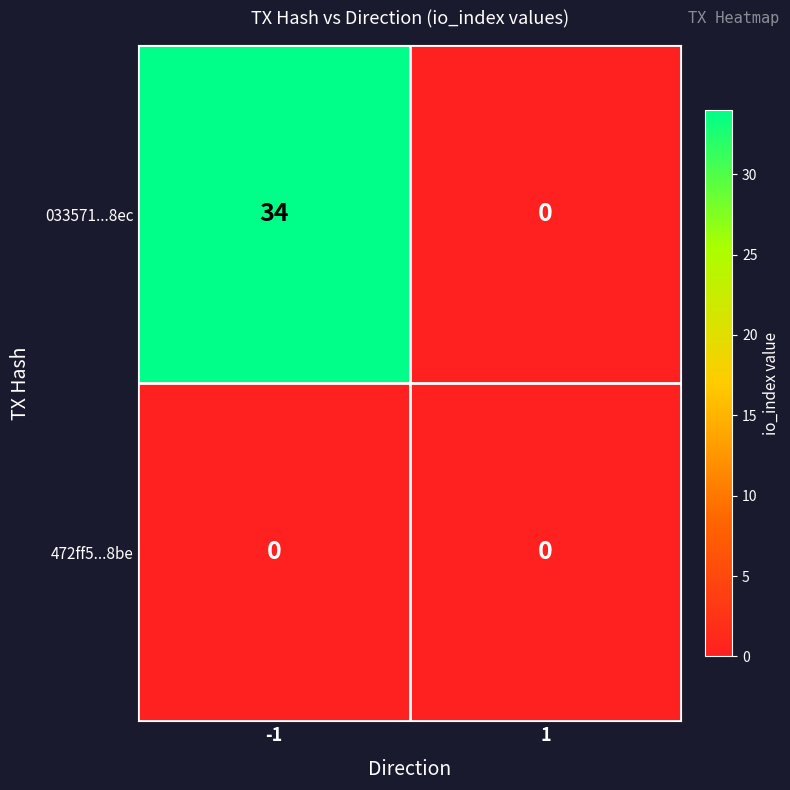

Is it true that 033571...8ec equals 34 at -1?

True